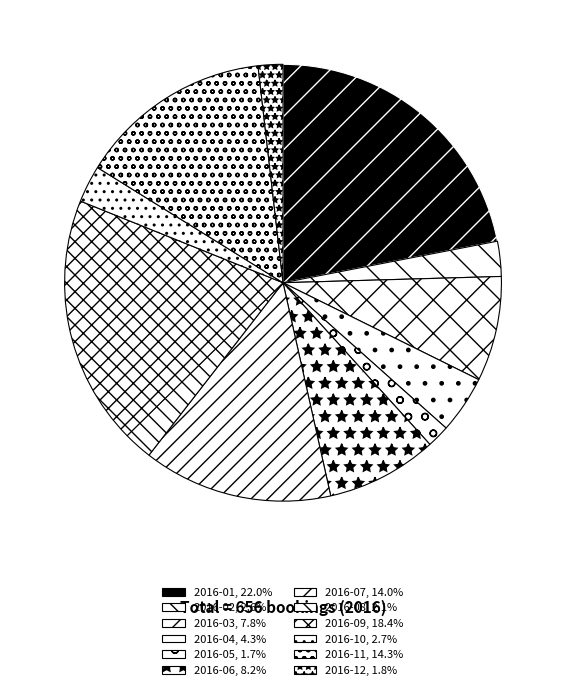

Is it true that 2016-06 is 19% of the pie?

False